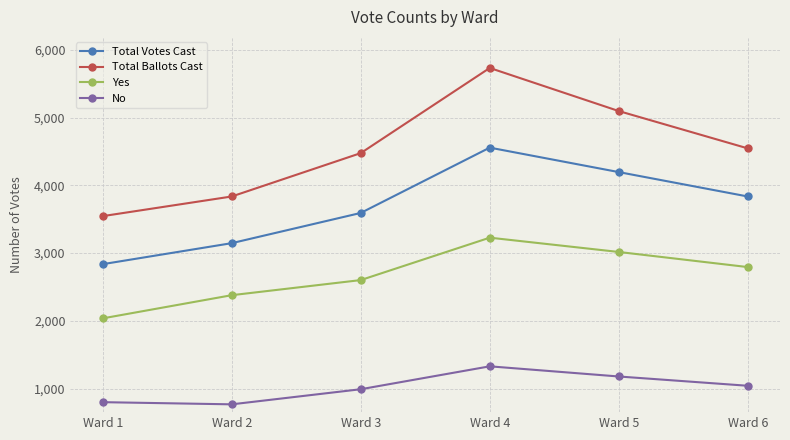

Rank the series by their maximum value, from lowest to highest.

No, Yes, Total Votes Cast, Total Ballots Cast